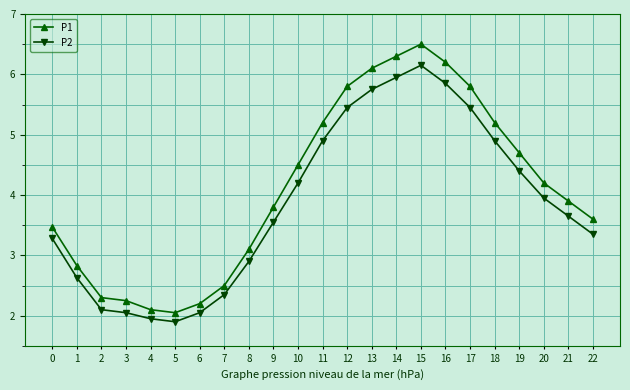

Rank the series by their average value, from highest to lowest.

P1, P2